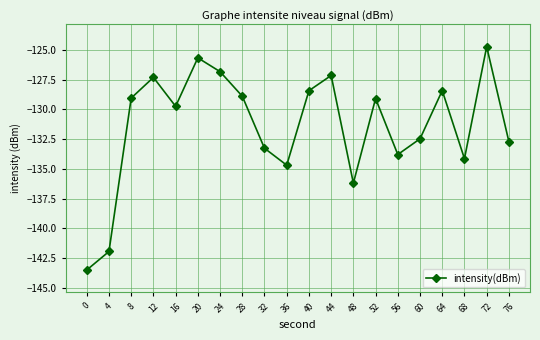

What is the sum of the values at 16 and 64?

-258.2